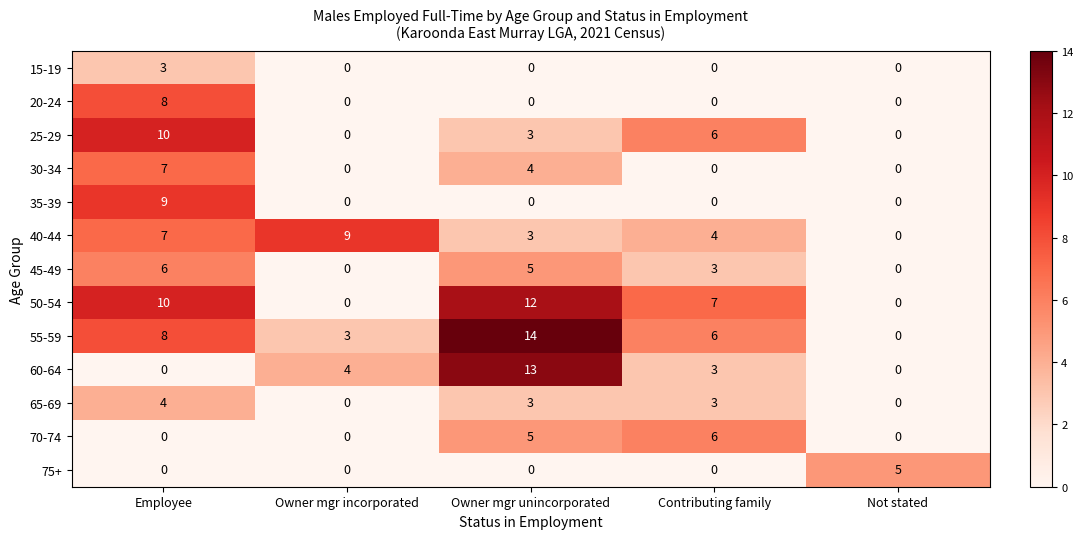

Is it true that 15-19 equals -1 at Not stated?

False